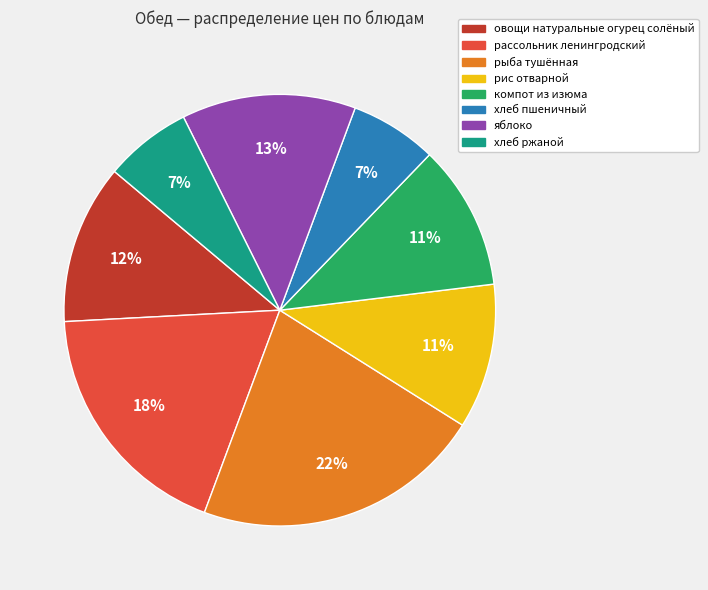

To the nearest percent, what is the average slice percentage?

12%